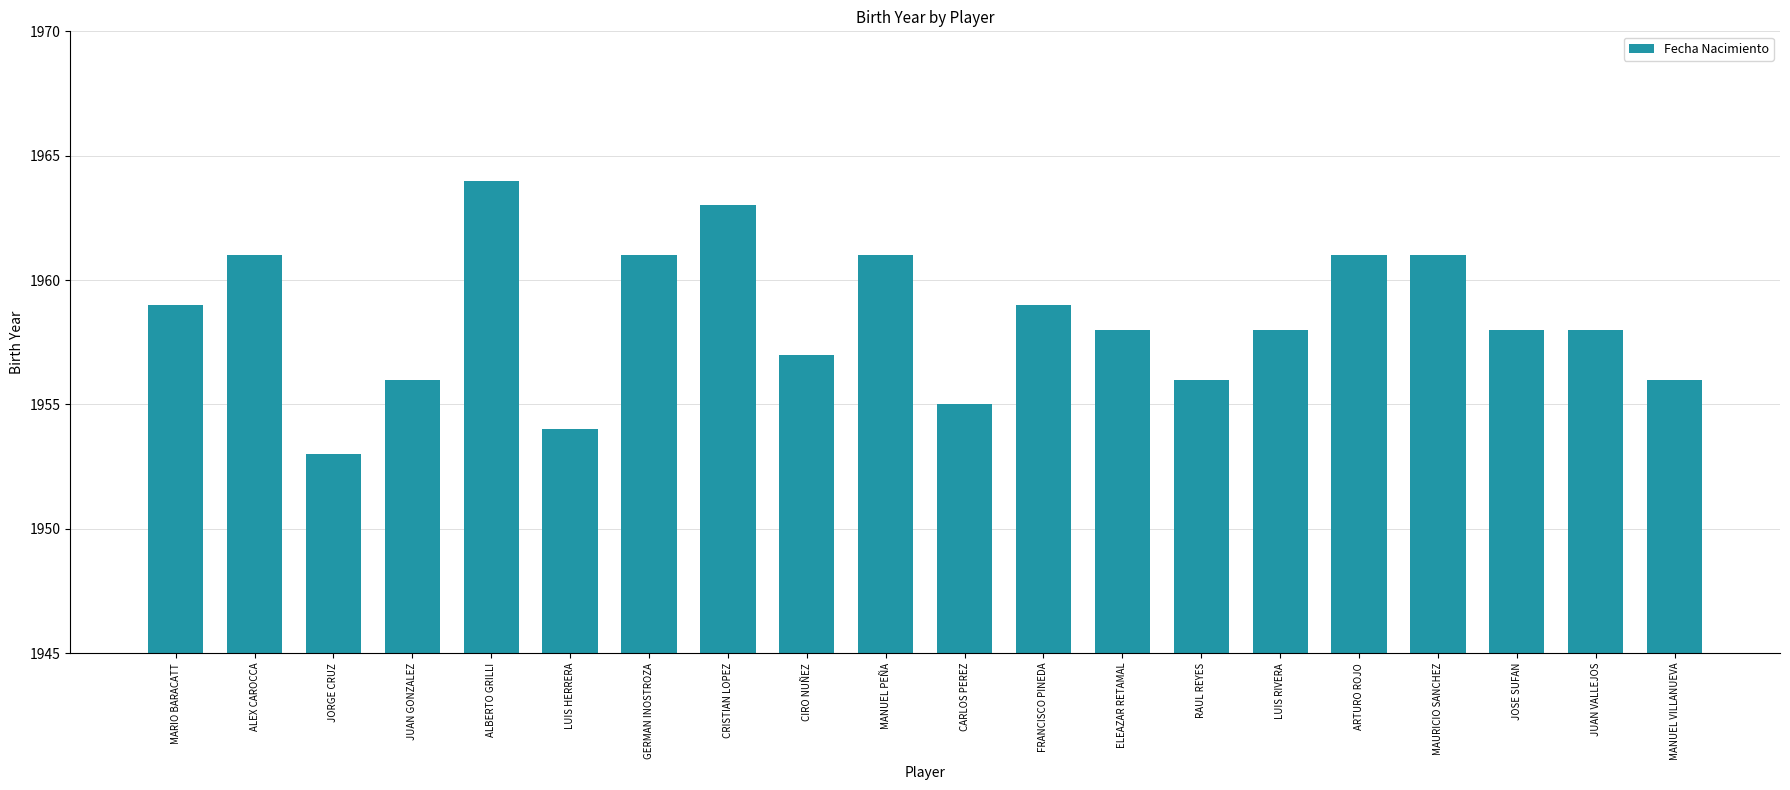

What is the change in value from ALEX CAROCCA to JORGE CRUZ?

-8